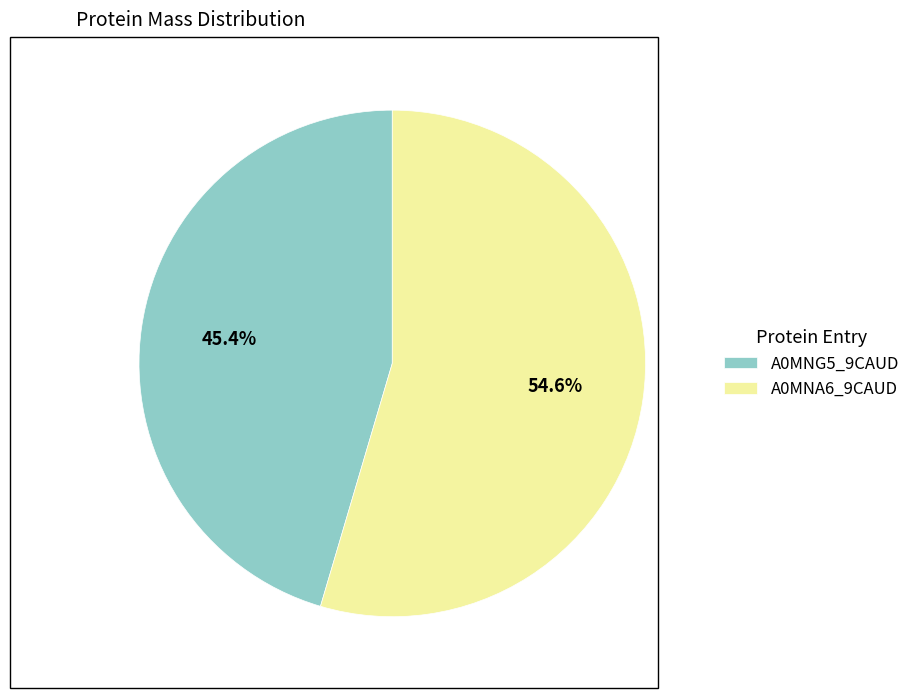

Count the number of slices in the pie.

2